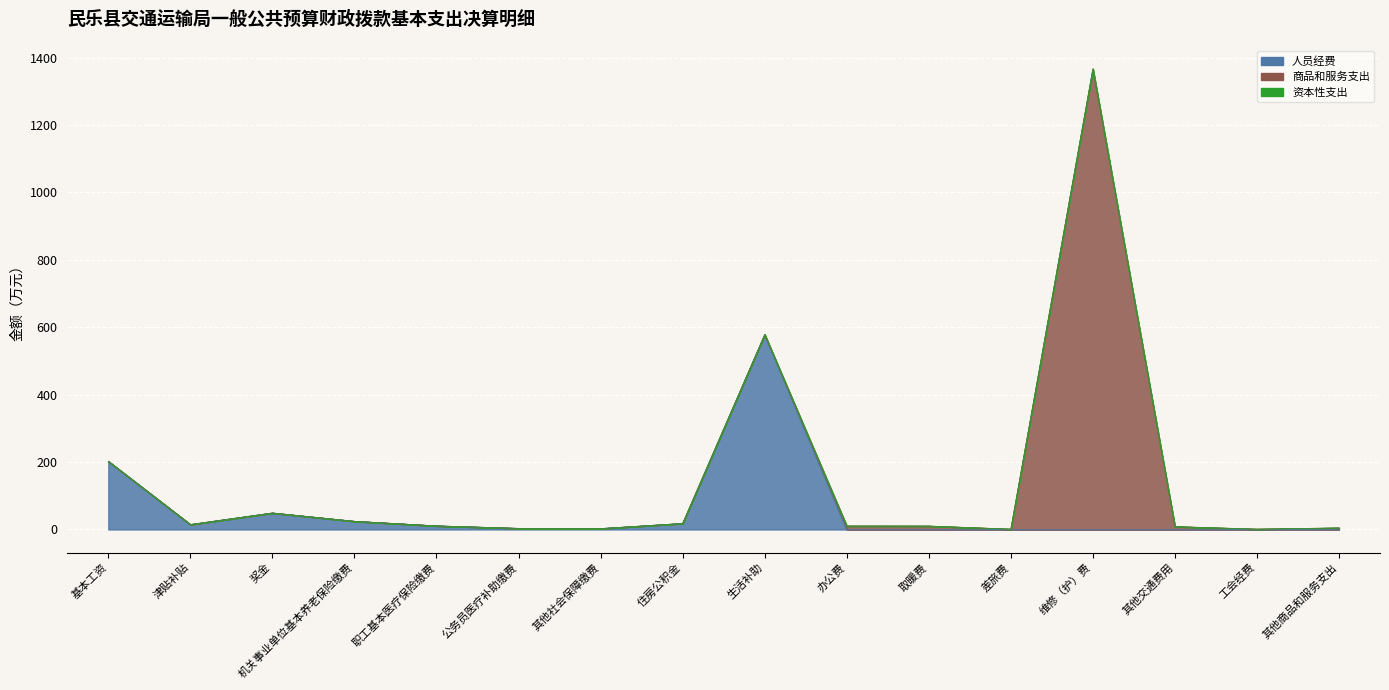

Rank the series at 职工基本医疗保险缴费 from lowest to highest value.

商品和服务支出（col_5）, 资本性支出（col_8）, 人员经费（col_2）